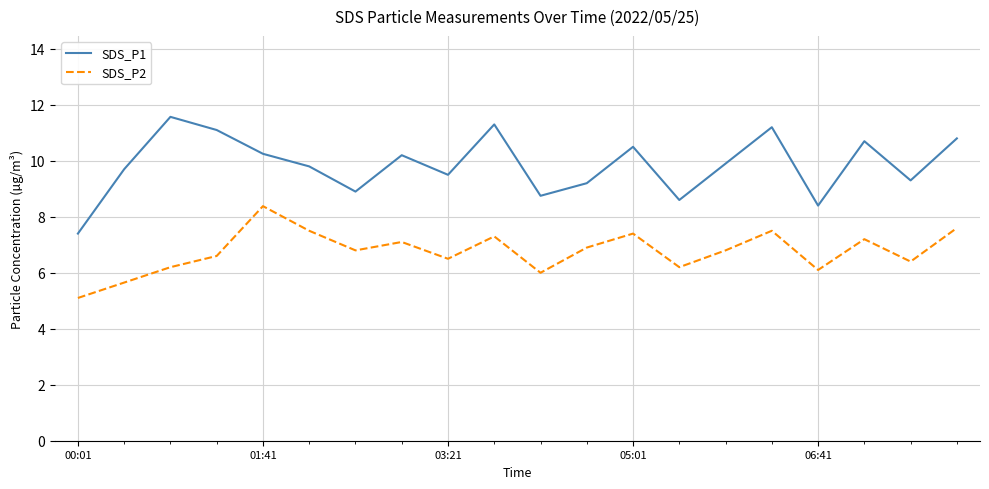

Which series has the widest spread of values?

SDS_P1